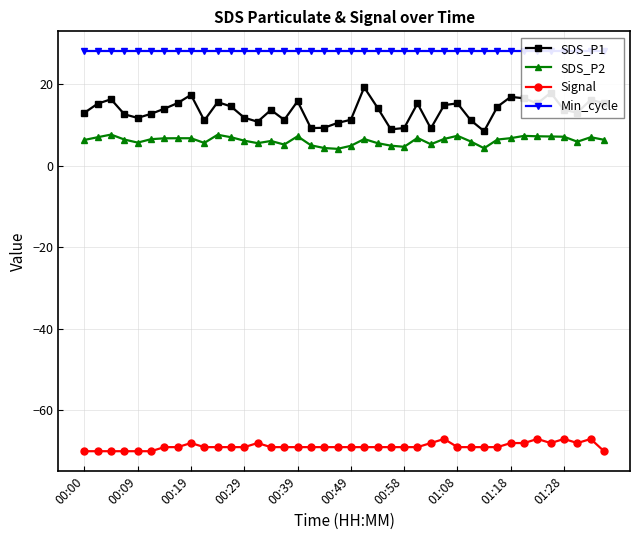

What is the difference between the maximum and minimum values in the SDS_P2 series?

3.5